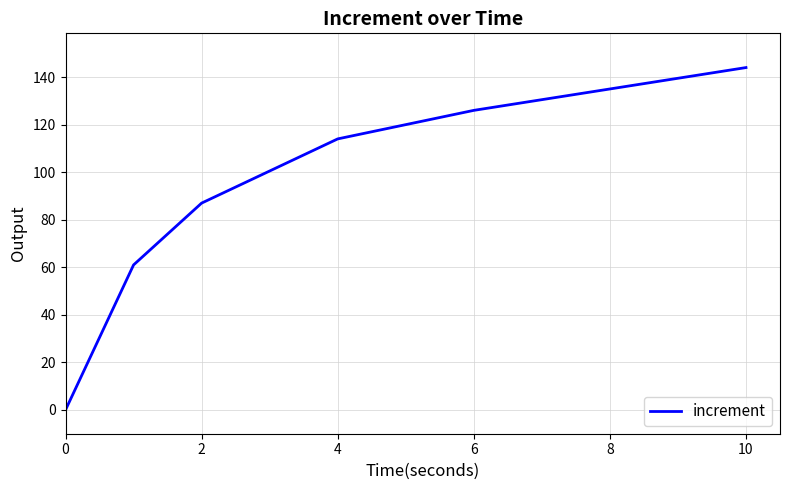

True or false: the data has more than 1 interior local peaks.

False